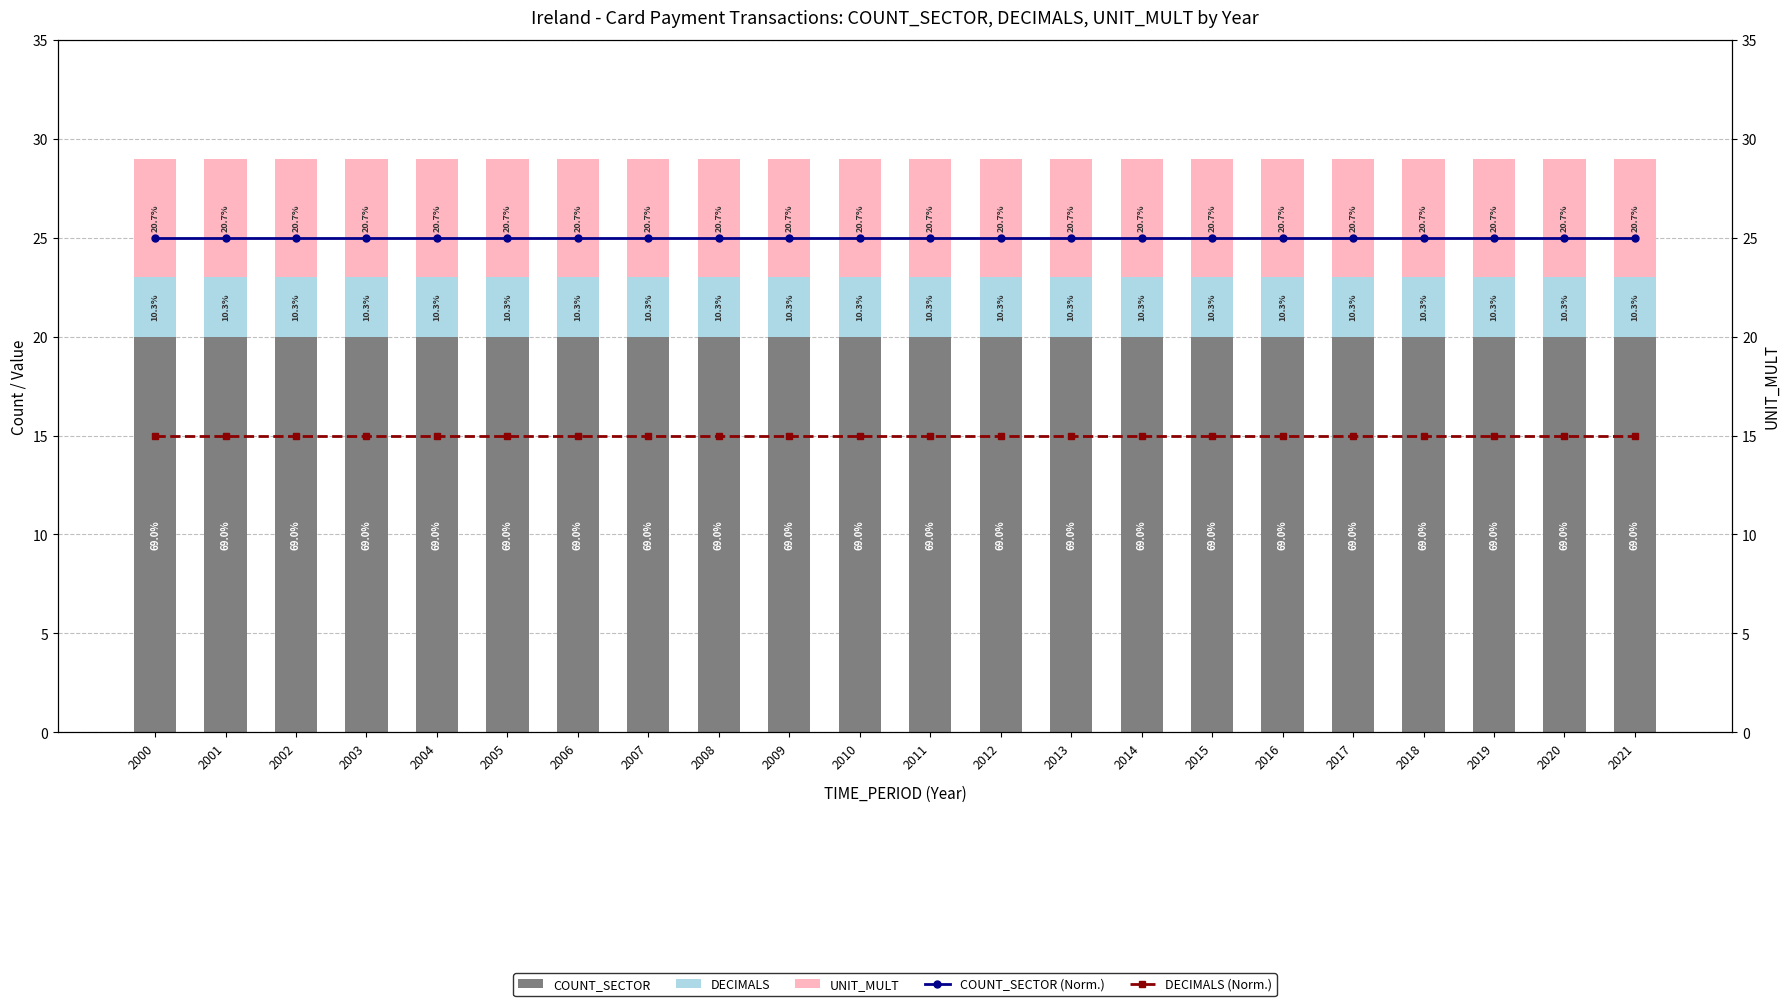

List the series in order of their peak value, lowest first.

DECIMALS, UNIT_MULT, DECIMALS (Norm.), COUNT_SECTOR, COUNT_SECTOR (Norm.)